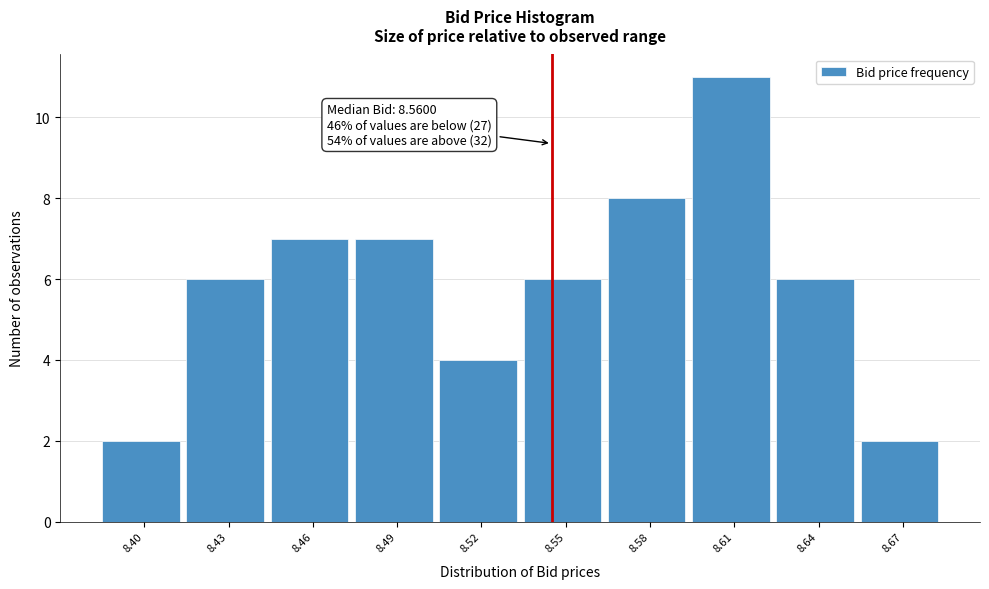

Reading left to right, list all the values displayed in this chart.

2	6	7	7	4	6	8	11	6	2